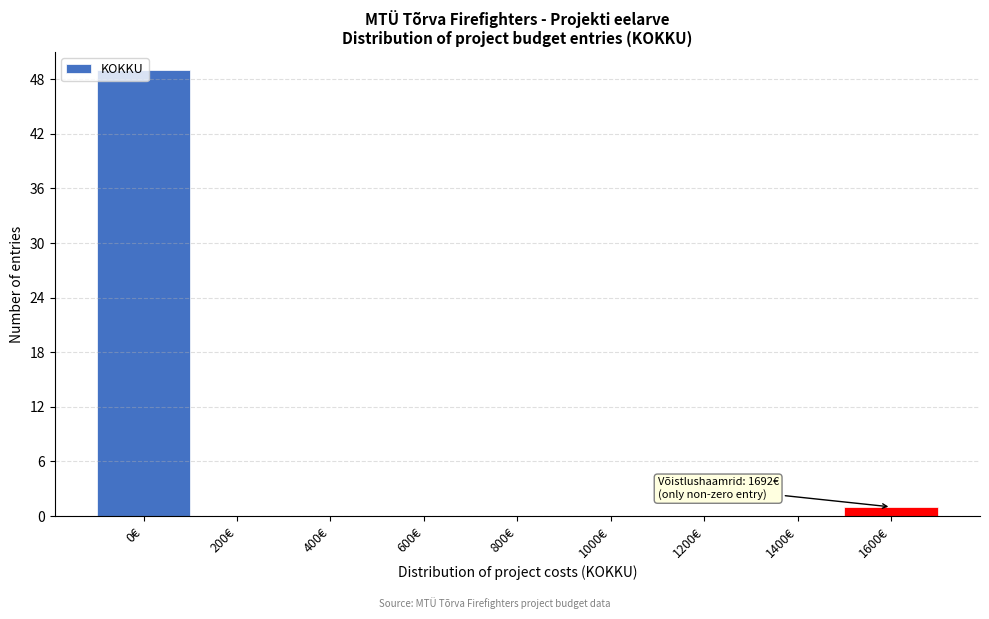

Where is the data nearest to the value 24?

1600€